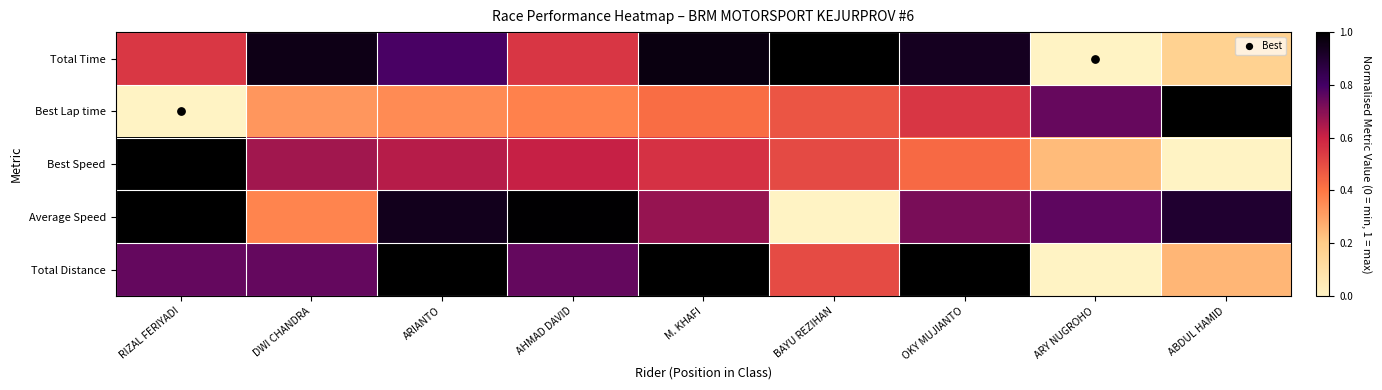

Reading left to right, extract all data points from this chart.

Total Time: RIZAL FERIYADI=0.6	DWI CHANDRA=1.0	ARIANTO=0.8	AHMAD DAVID=0.6	M. KHAFI=1.0	BAYU REZIHAN=1.0	OKY MUJIANTO=0.9	ARY NUGROHO=0.0	ABDUL HAMID=0.2
Best Lap time: RIZAL FERIYADI=0.0	DWI CHANDRA=0.3	ARIANTO=0.4	AHMAD DAVID=0.4	M. KHAFI=0.4	BAYU REZIHAN=0.5	OKY MUJIANTO=0.6	ARY NUGROHO=0.7	ABDUL HAMID=1.0
Best Speed: RIZAL FERIYADI=1.0	DWI CHANDRA=0.7	ARIANTO=0.6	AHMAD DAVID=0.6	M. KHAFI=0.6	BAYU REZIHAN=0.5	OKY MUJIANTO=0.4	ARY NUGROHO=0.2	ABDUL HAMID=0.0
Average Speed: RIZAL FERIYADI=1.0	DWI CHANDRA=0.4	ARIANTO=0.9	AHMAD DAVID=1.0	M. KHAFI=0.7	BAYU REZIHAN=0.0	OKY MUJIANTO=0.7	ARY NUGROHO=0.8	ABDUL HAMID=0.9
Total Distance: RIZAL FERIYADI=0.8	DWI CHANDRA=0.8	ARIANTO=1.0	AHMAD DAVID=0.8	M. KHAFI=1.0	BAYU REZIHAN=0.5	OKY MUJIANTO=1.0	ARY NUGROHO=0.0	ABDUL HAMID=0.3